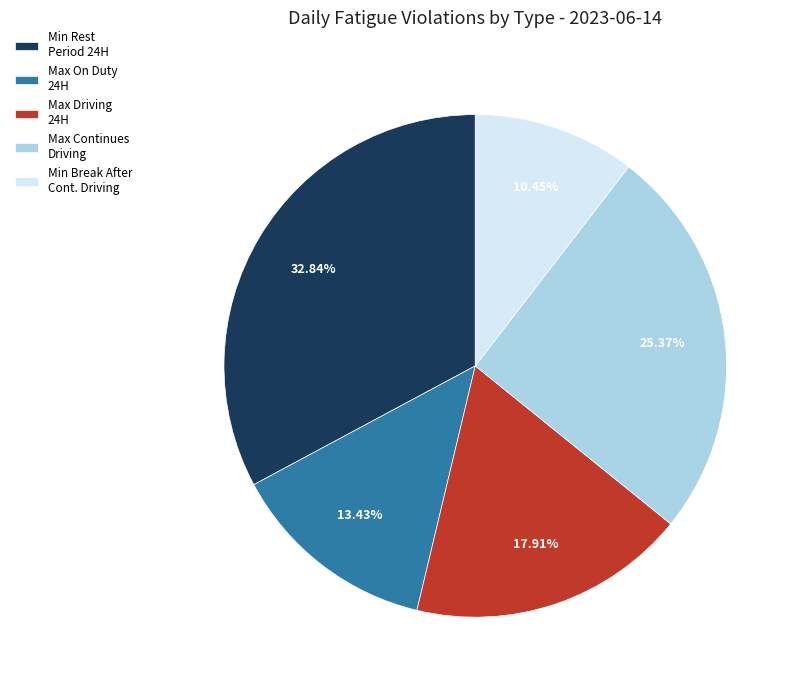

Combined, do Max Continues Driving and Max Driving 24H account for over 50%?

No